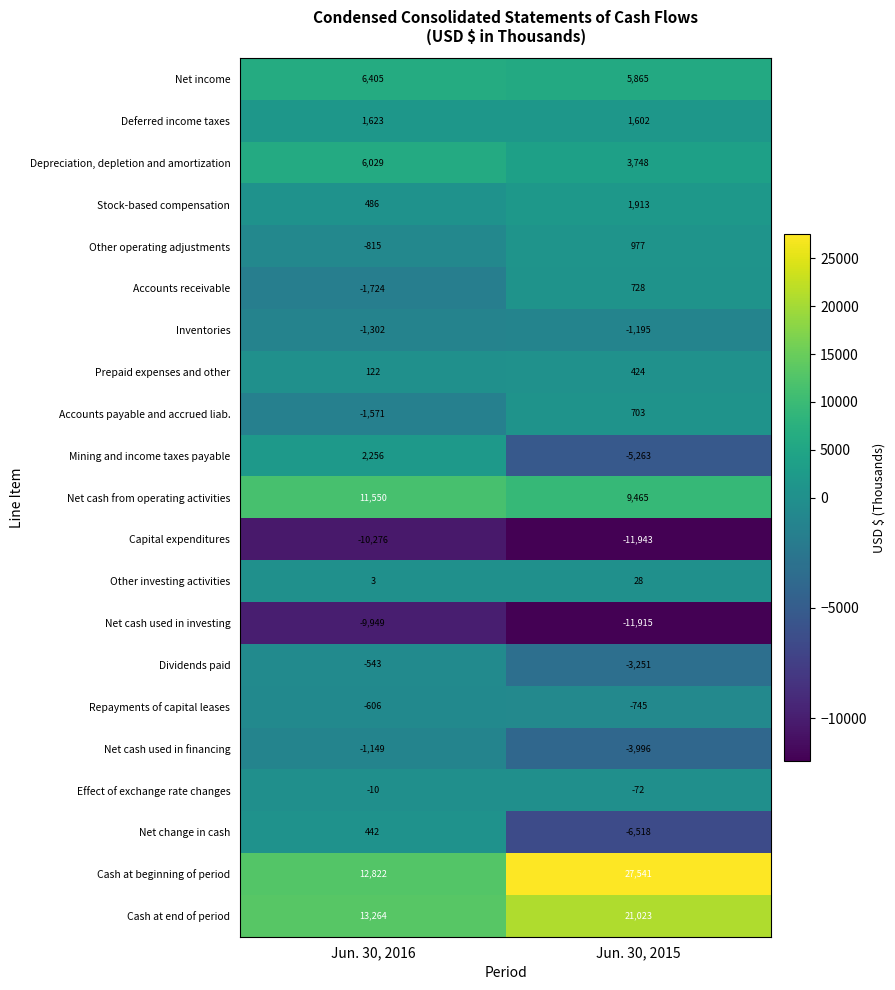

How many distinct data groups are displayed?

21